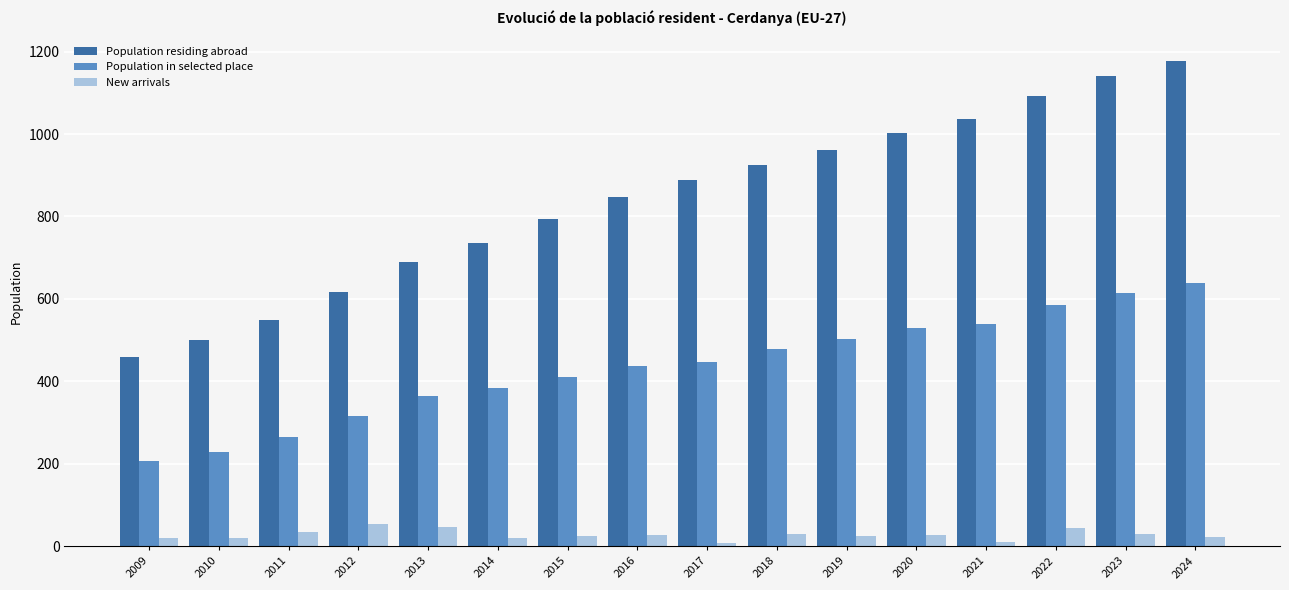

At 2024, list the series in order from smallest to largest.

New arrivals, Population in selected place, Population residing abroad